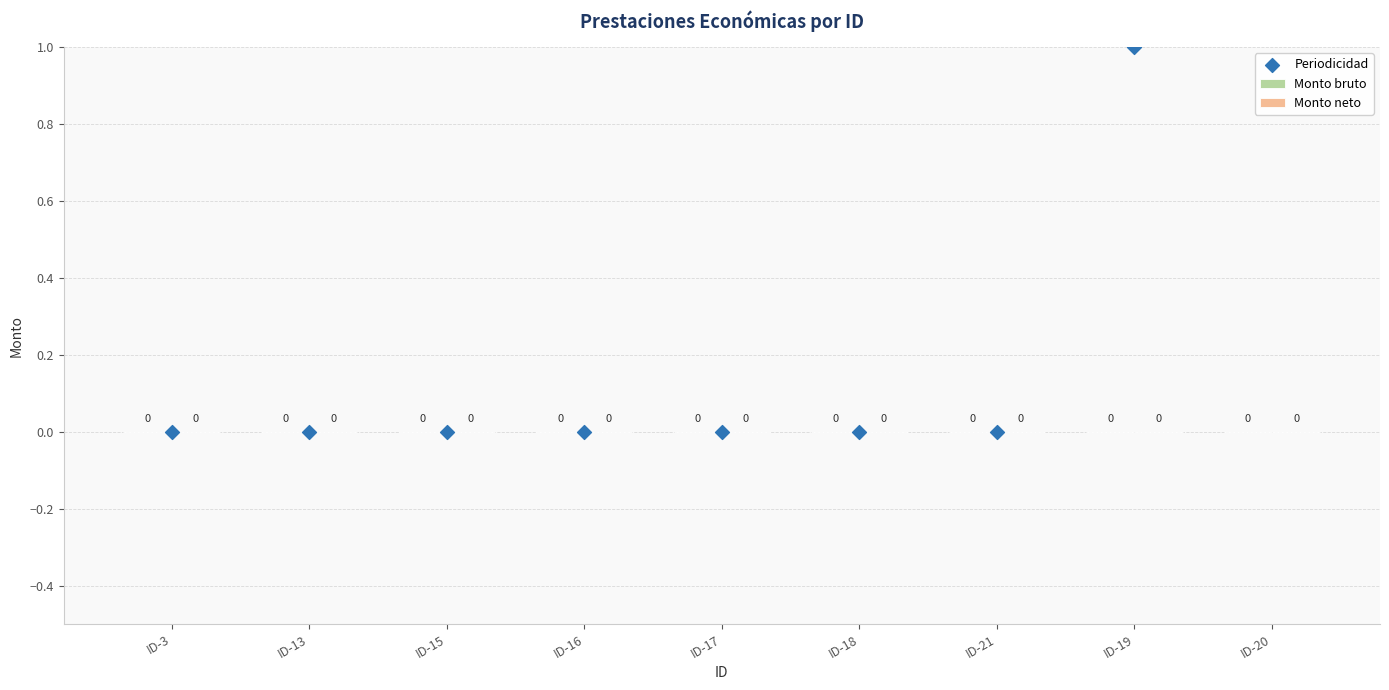

Which series has the largest Y range (max minus min)?

Periodicidad